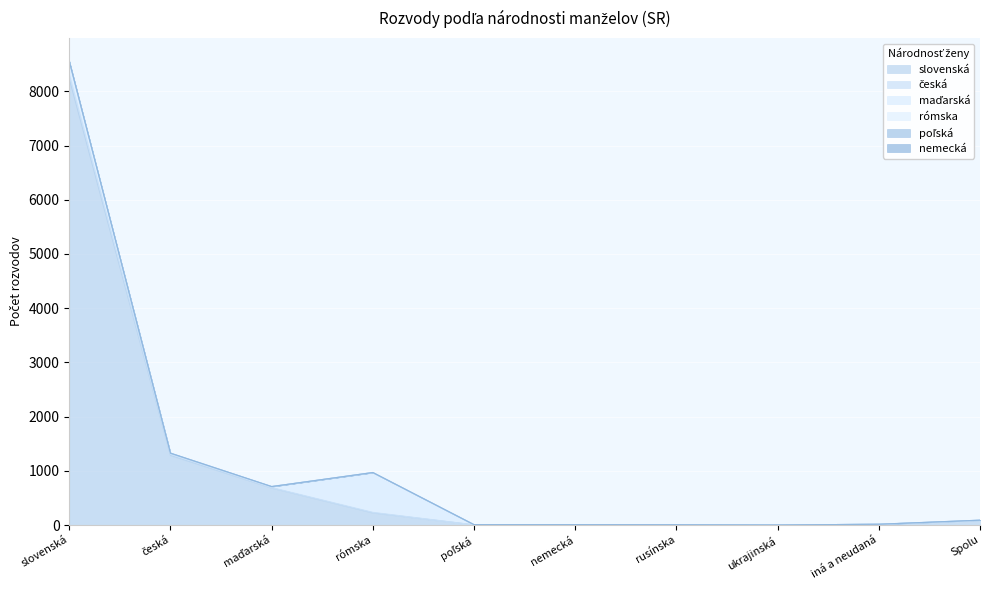

What is the smallest value displayed?

1